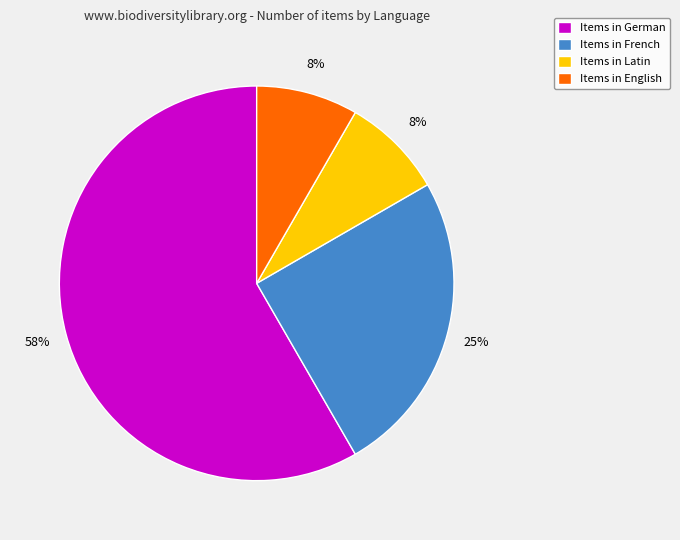

To the nearest percent, what is the combined percentage of Items in Latin and Items in French?

33%